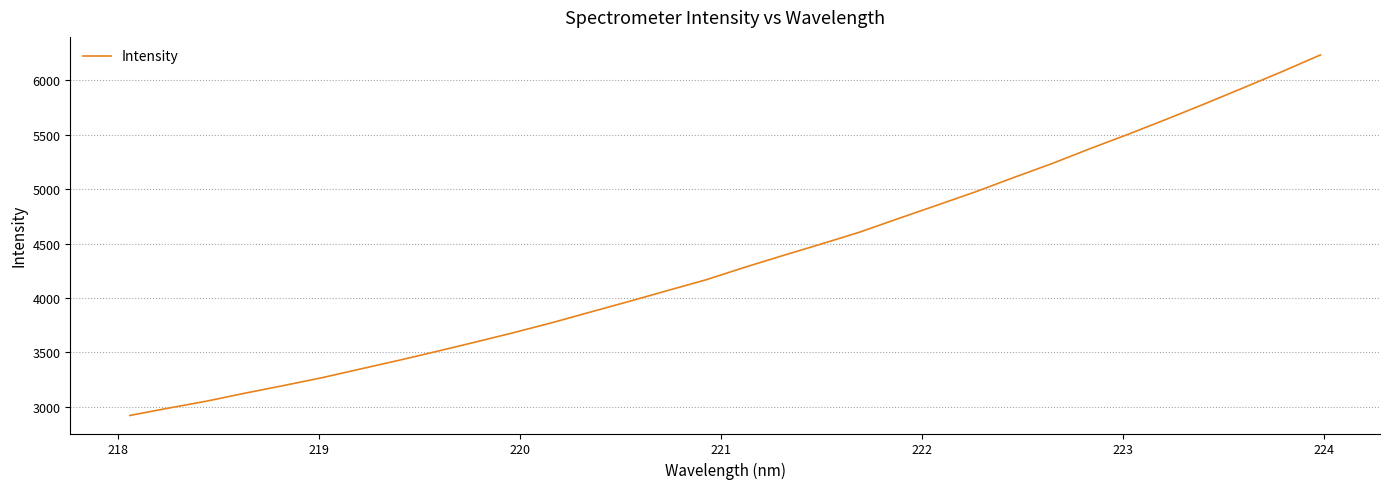

What is the average value?

4350.3